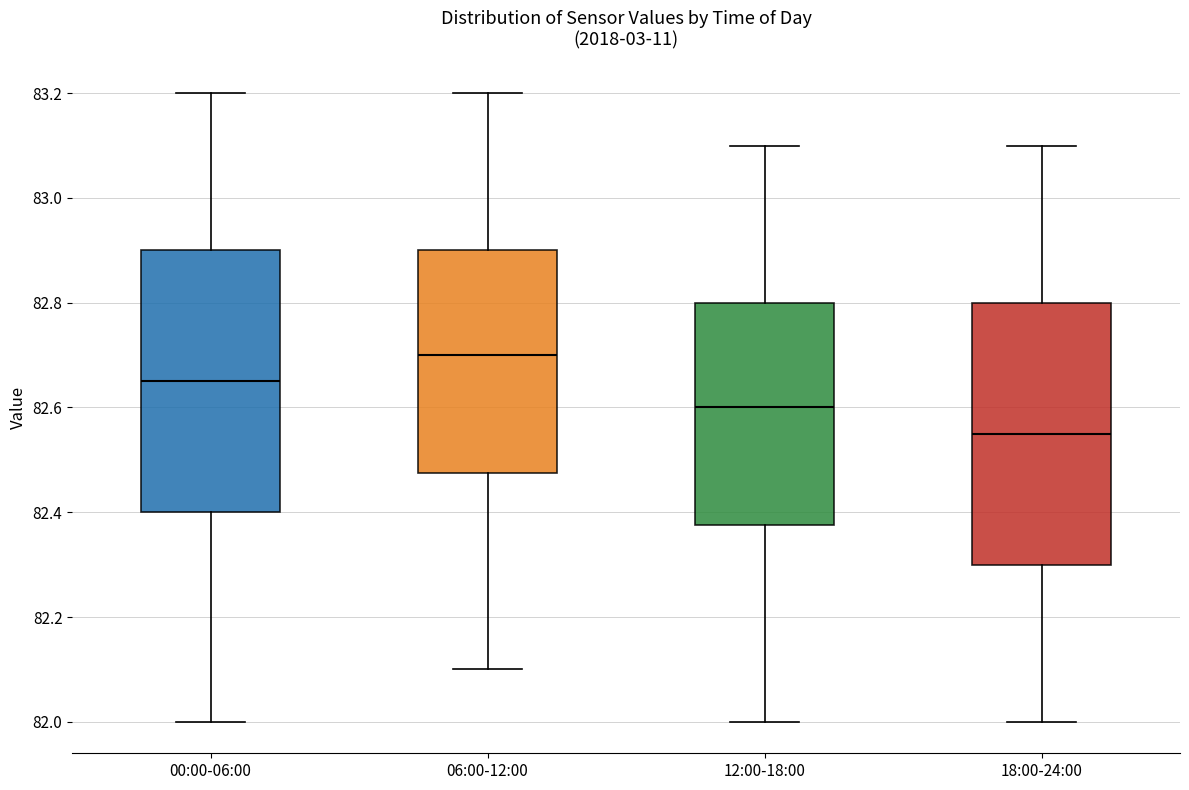

Reading left to right, read every box against the y-axis: the position of its median line, the range the box covers, and the ends of its whiskers. The values are not printed on the chart, so give them approximately, as read against the axis.

00:00-06:00: median 82.66, box 82.40 to 82.90, whiskers 82.00 to 83.20
06:00-12:00: median 82.70, box 82.48 to 82.90, whiskers 82.10 to 83.20
12:00-18:00: median 82.60, box 82.38 to 82.80, whiskers 82.00 to 83.10
18:00-24:00: median 82.56, box 82.30 to 82.80, whiskers 82.00 to 83.10